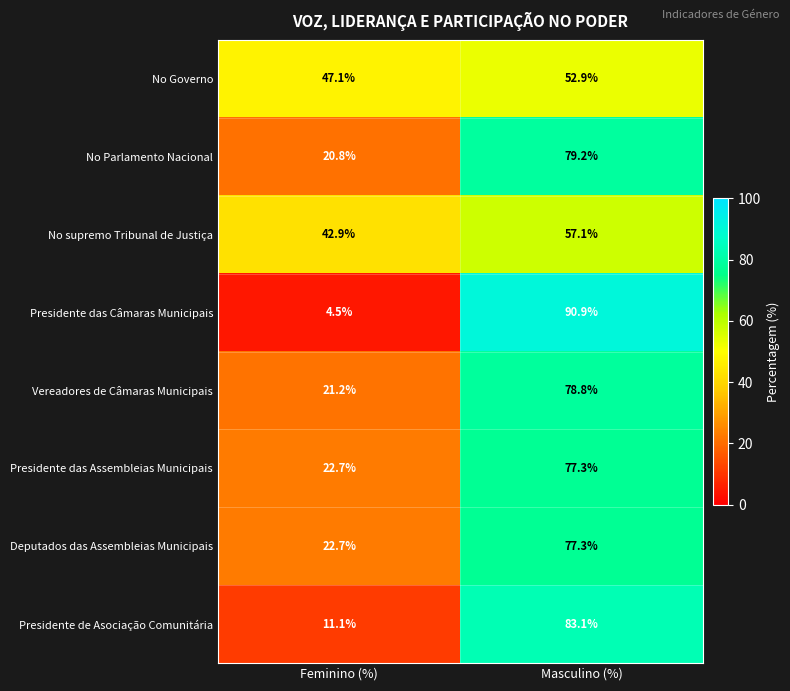

List the labels in order of Deputados das Assembleias Municipais value, smallest first.

Feminino (%), Masculino (%)